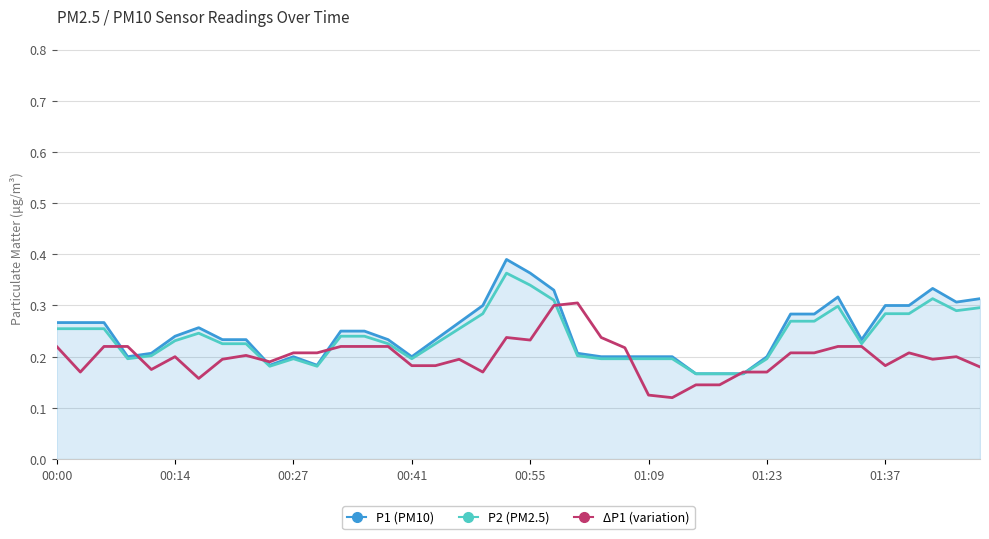

Which series has the largest range (max minus min)?

P1 (PM10)